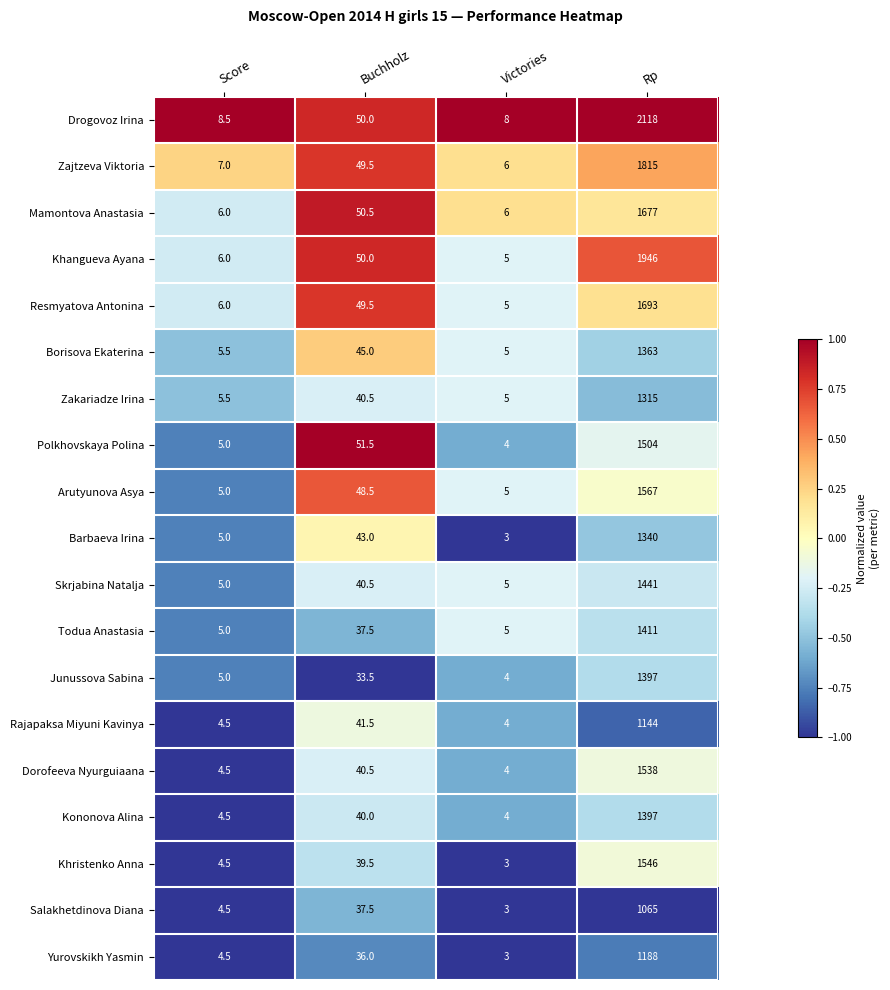

What is the difference between the maximum and second lowest values in the Skrjabina Natalja series?

1436.0